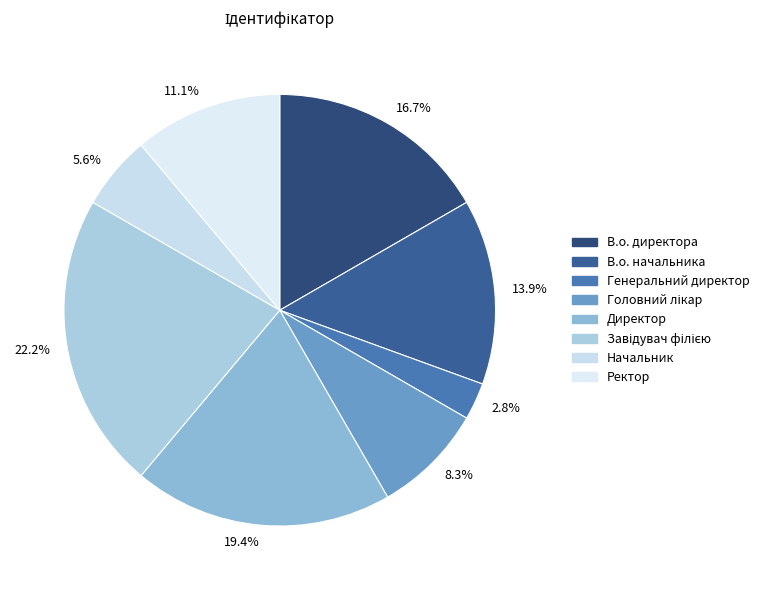

Is 5.6% the majority of the pie?

No